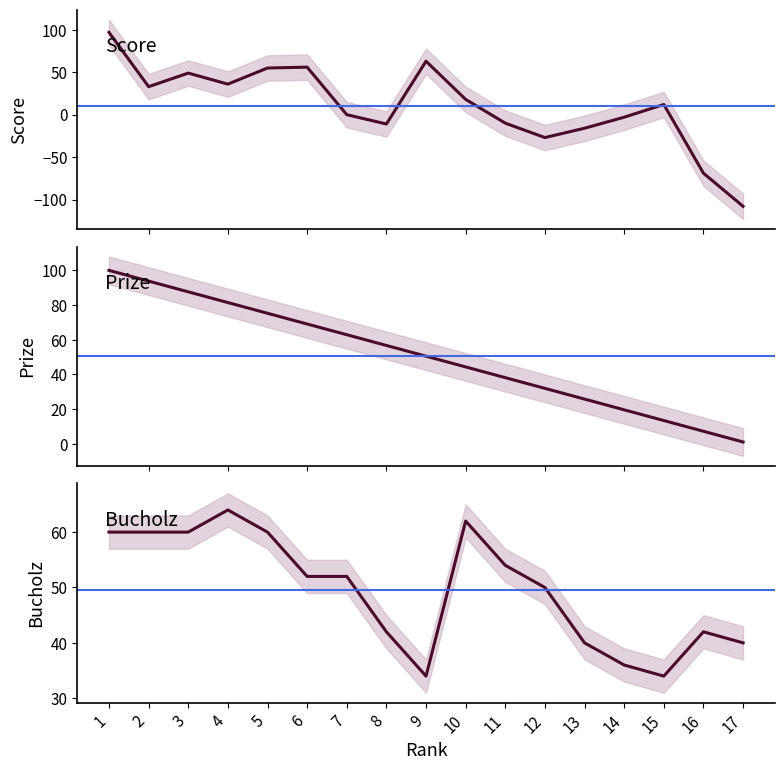

How many negative values does the Score series have?

7